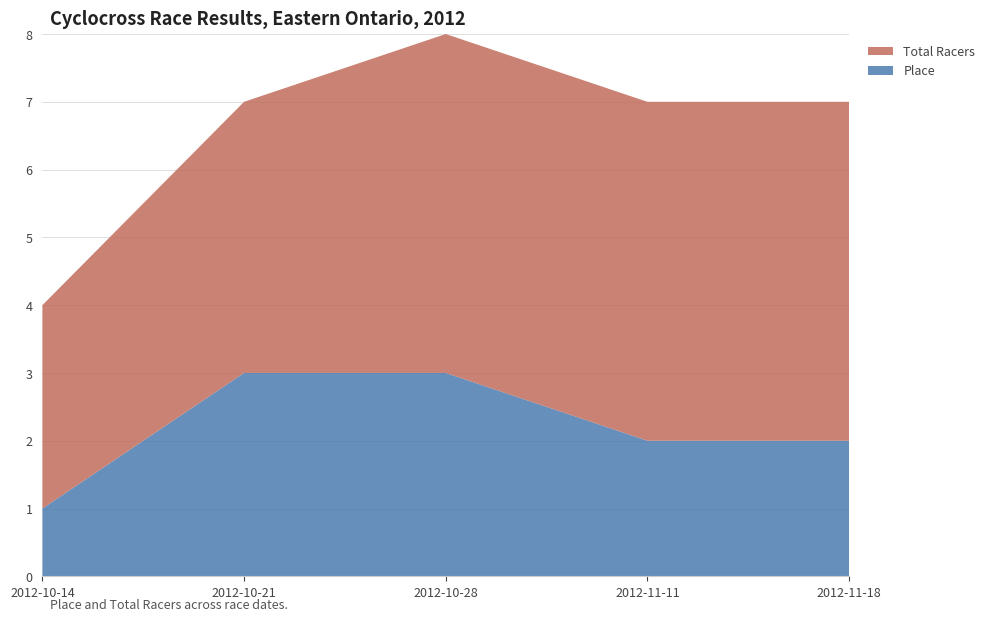

Reading left to right, what are all the values shown in this chart?

Place: 1	3	3	2	2
Total Racers: 3	4	5	5	5